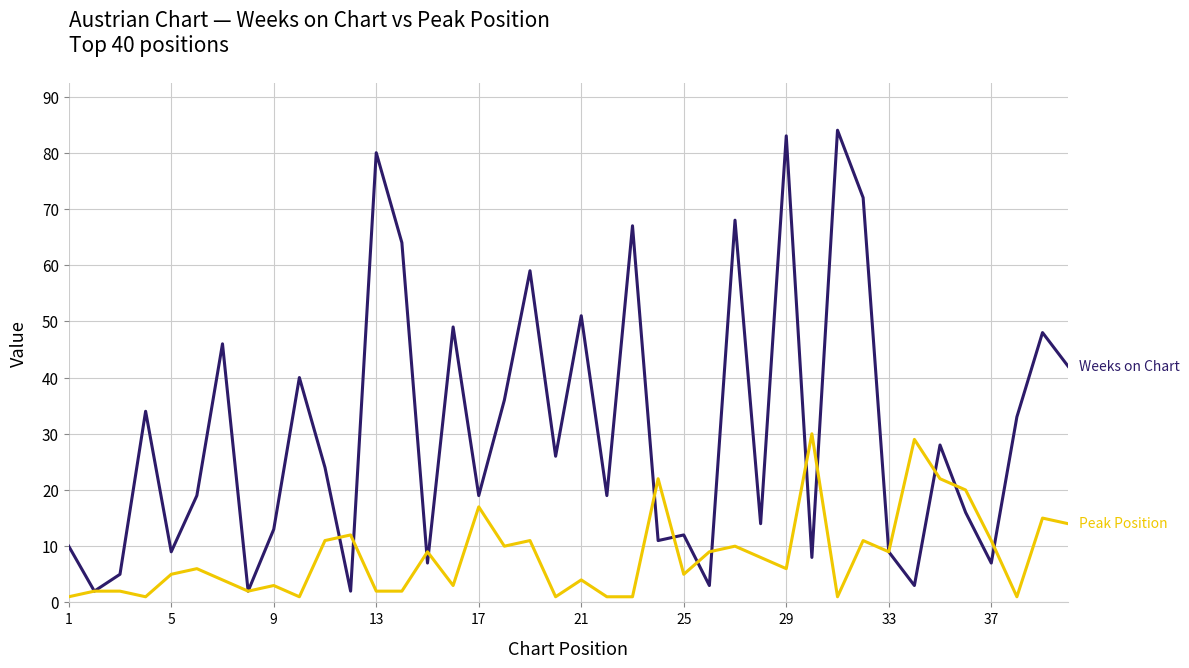

How many distinct data groups are displayed?

2